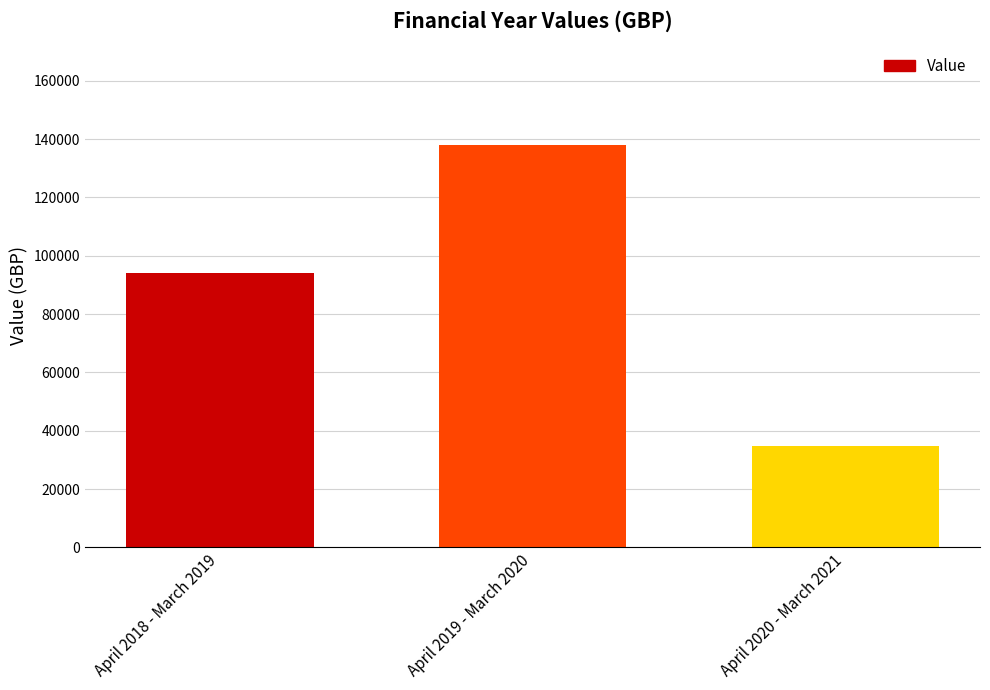

How many data points are less than 93910?

1